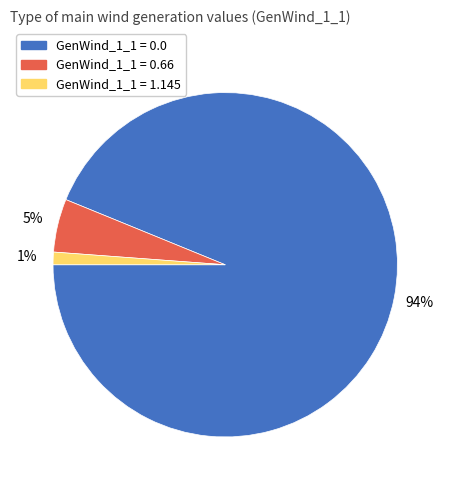

How many segments does this pie chart have?

3